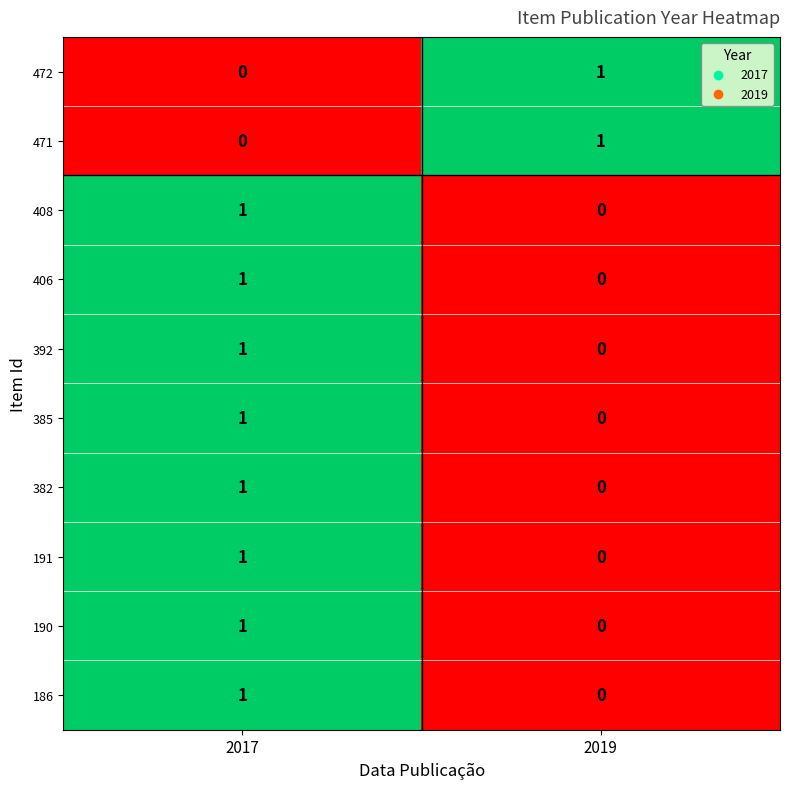

How many series are shown in this chart?

10